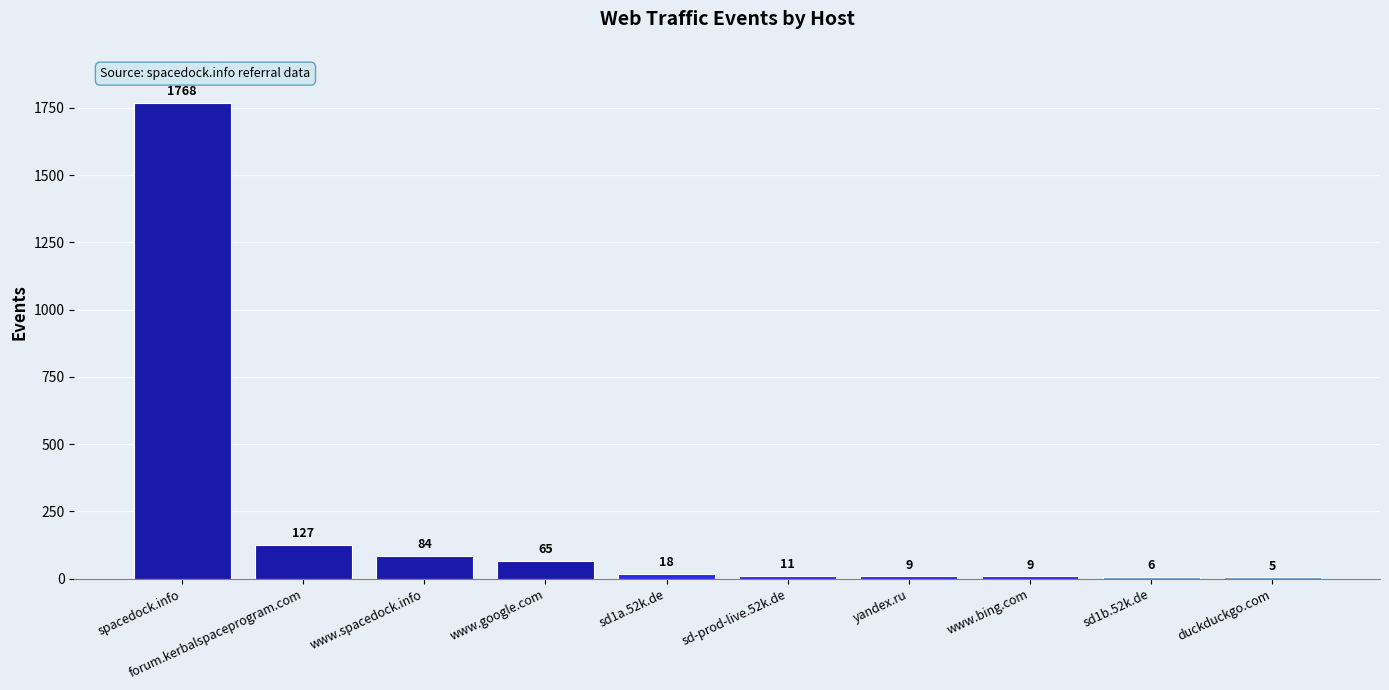

What is the change in value from yandex.ru to duckduckgo.com?

-4